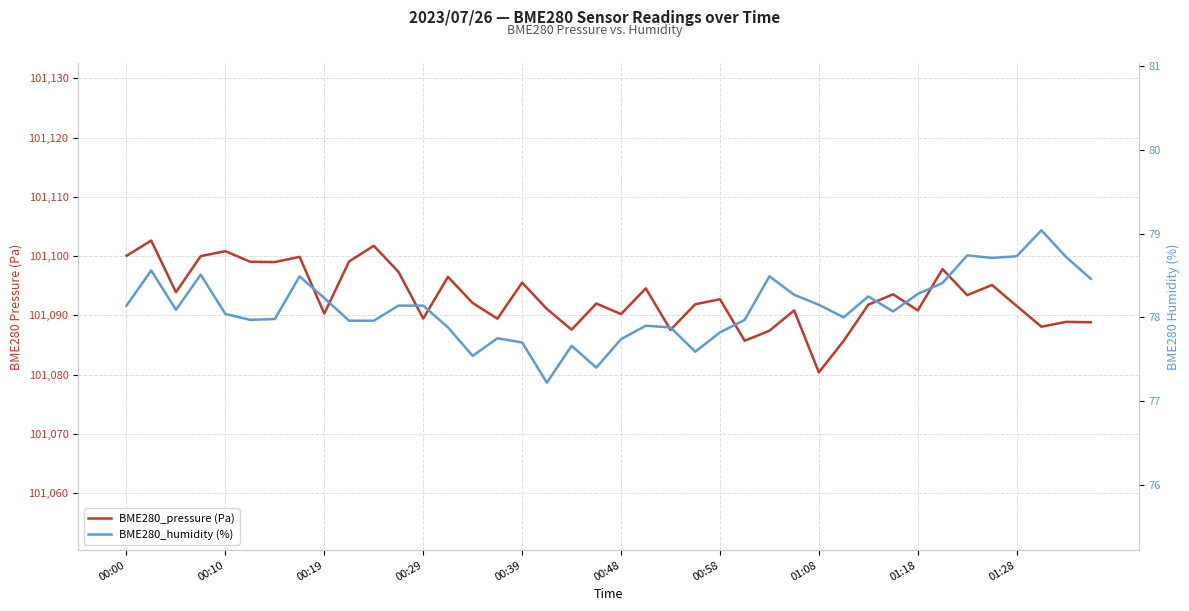

At 18, list the series in order from largest to smallest.

BME280_pressure (Pa), BME280_humidity (%)